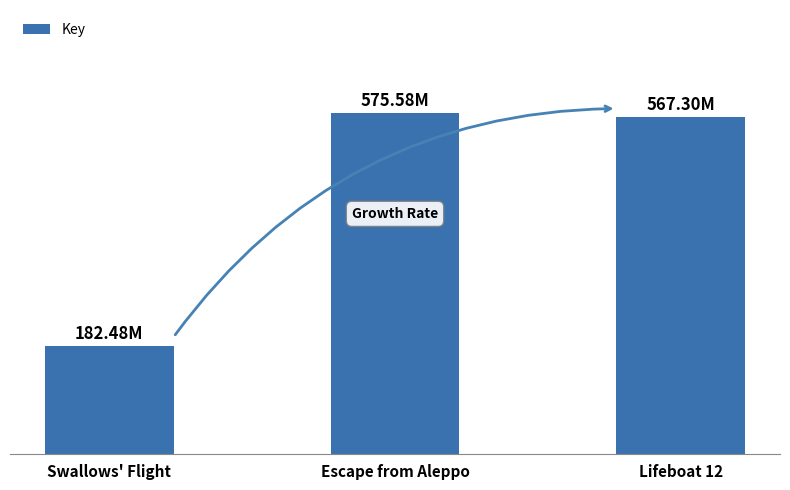

Does the chart contain stacked bars?

No